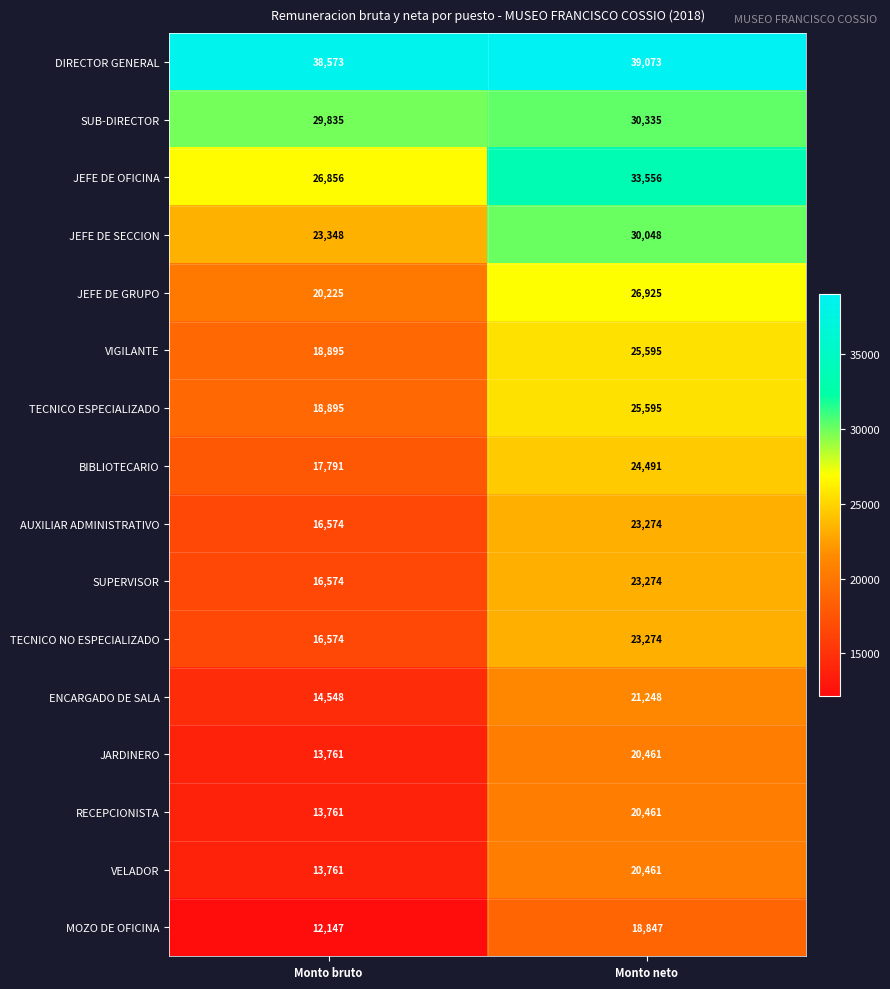

At which category is the sum across all series the highest?

Monto neto